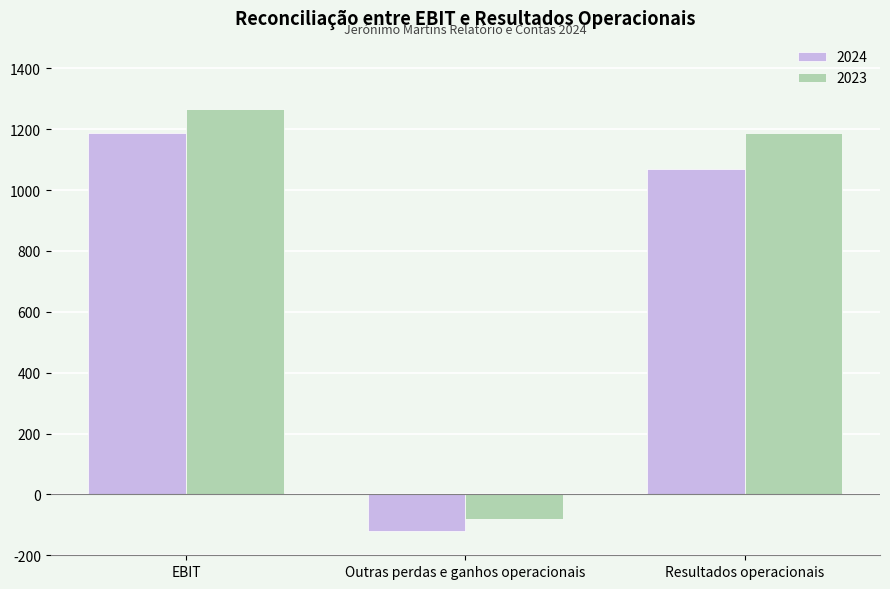

What is the difference between the maximum and minimum values in the 2023 series?

1346